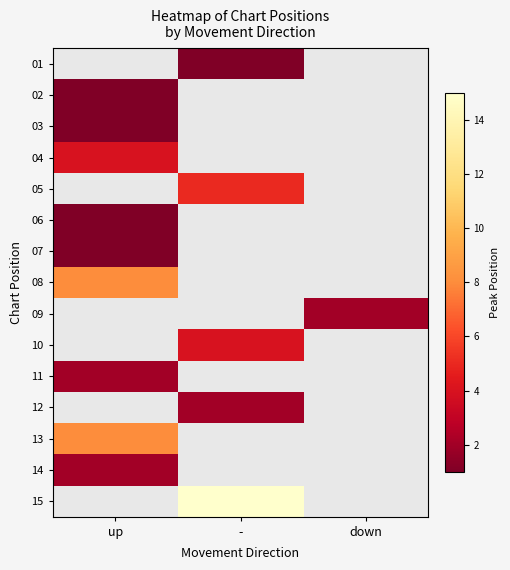

How many series are shown in this chart?

15